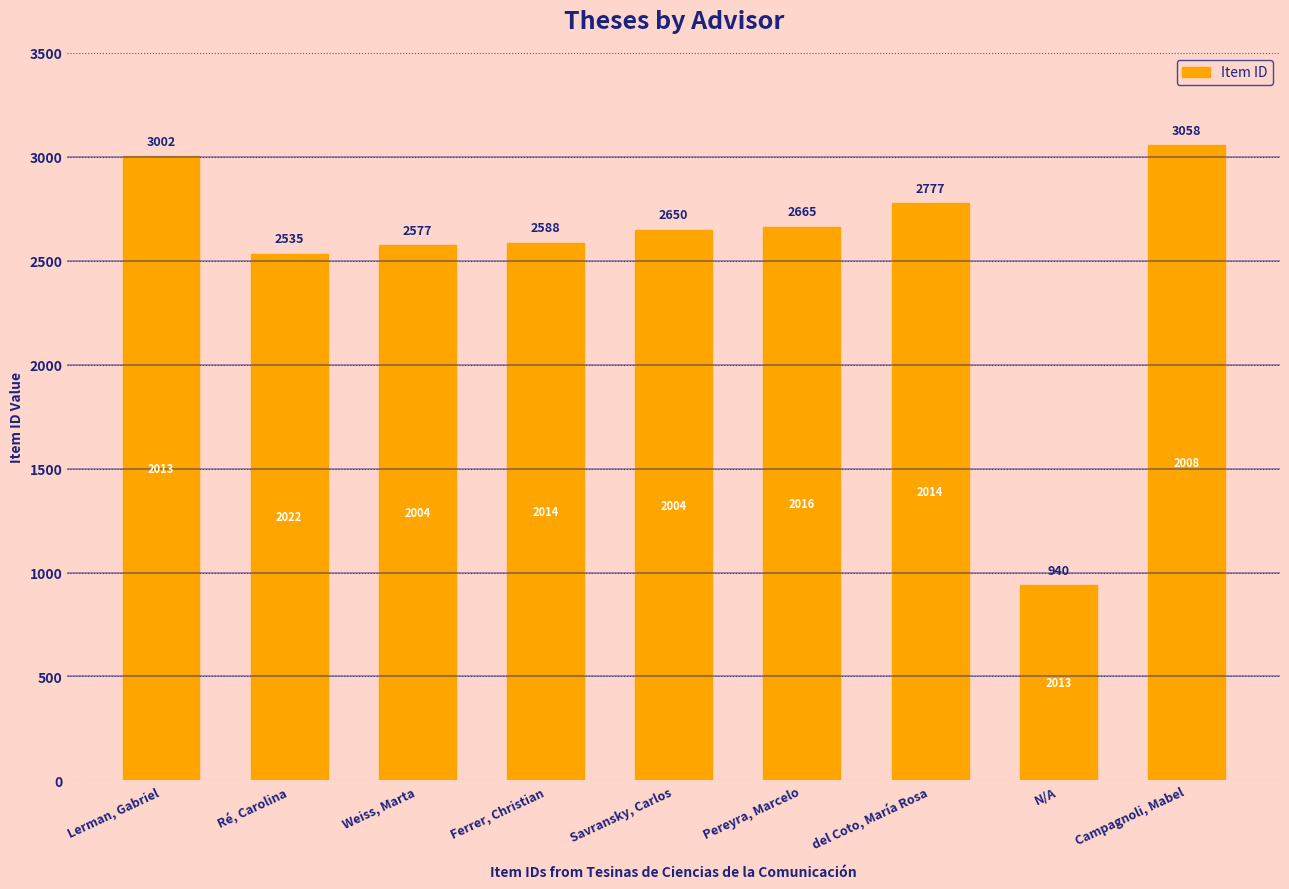

The chart shows a value of 344 at N/A. True or false?

False